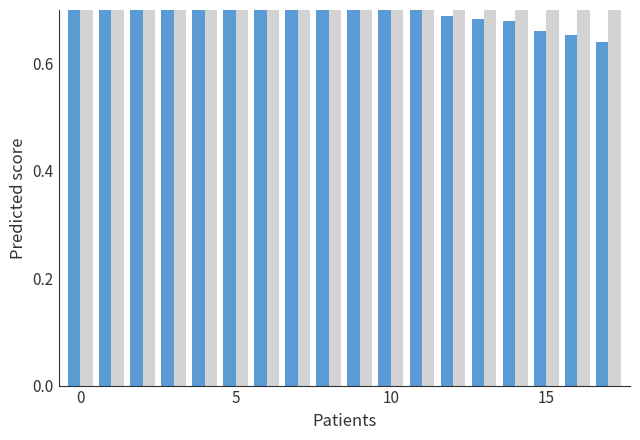

Rank the series by their maximum value, from highest to lowest.

Límite superior (IC95%), Prevalencia